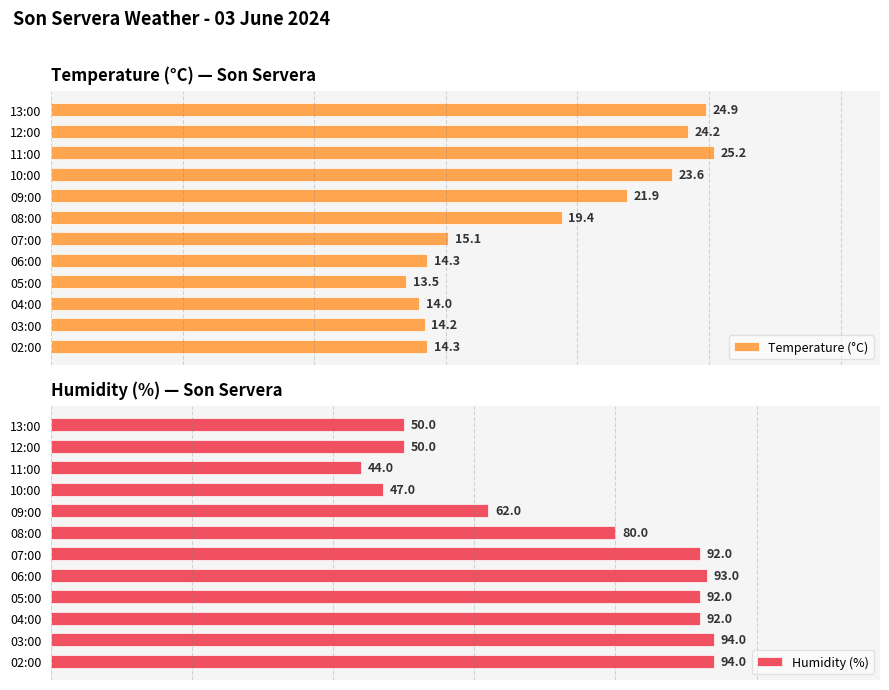

What is the value of the Humidity (%) bar at the 8th from the left?

93.0